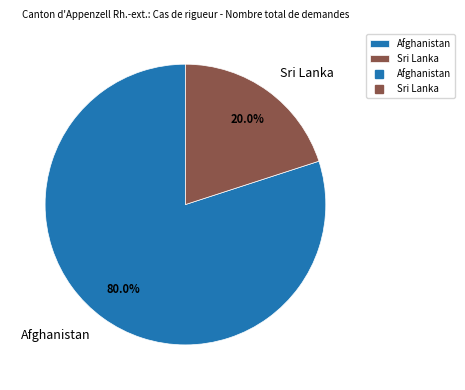

Approximately how many times larger is the value at Afghanistan compared to Sri Lanka?

4.0